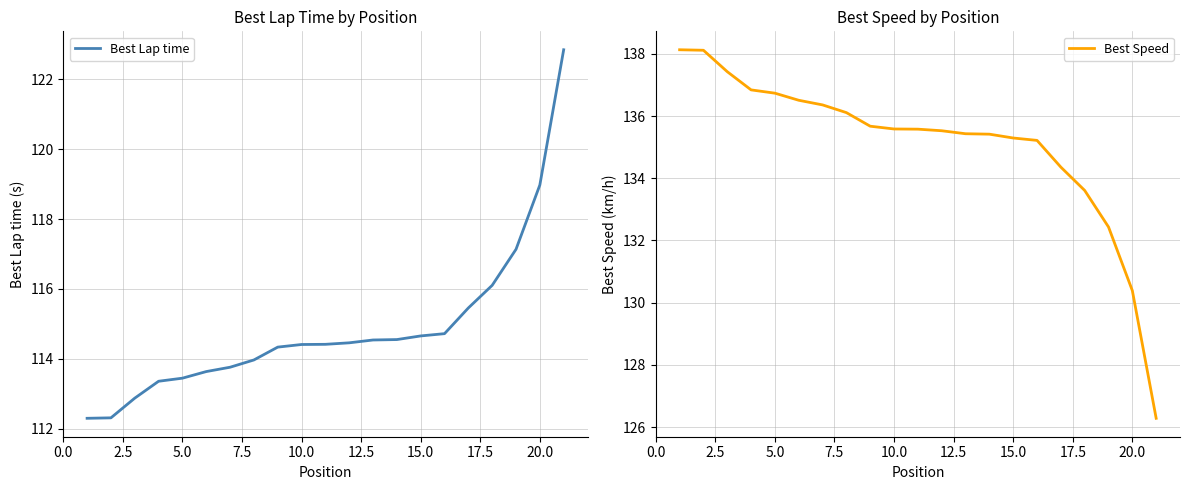

The Best Lap time series shows 174.4 at 5.0. True or false?

False